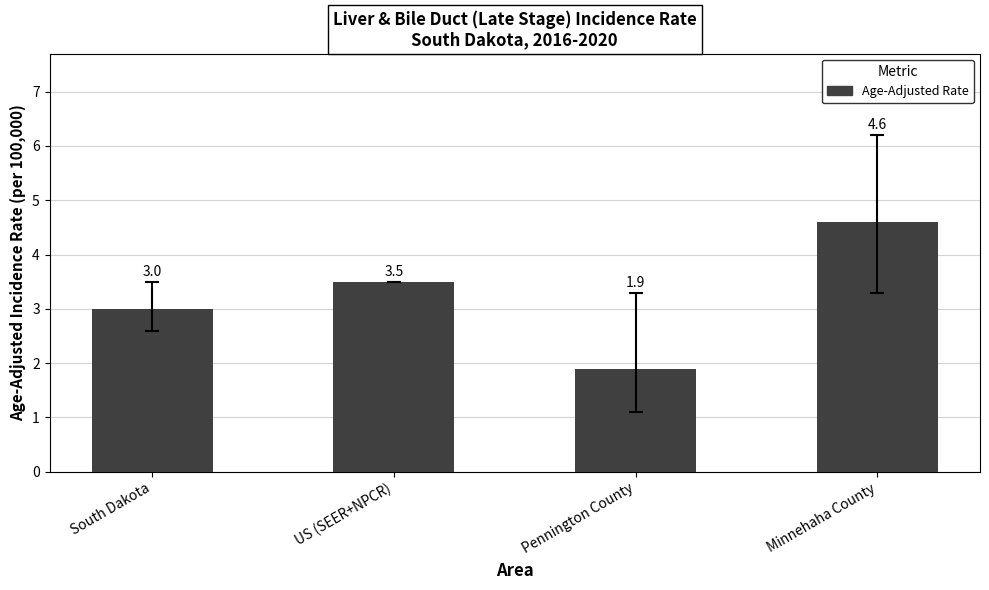

What is the change in value from Pennington County to Minnehaha County?

+2.7